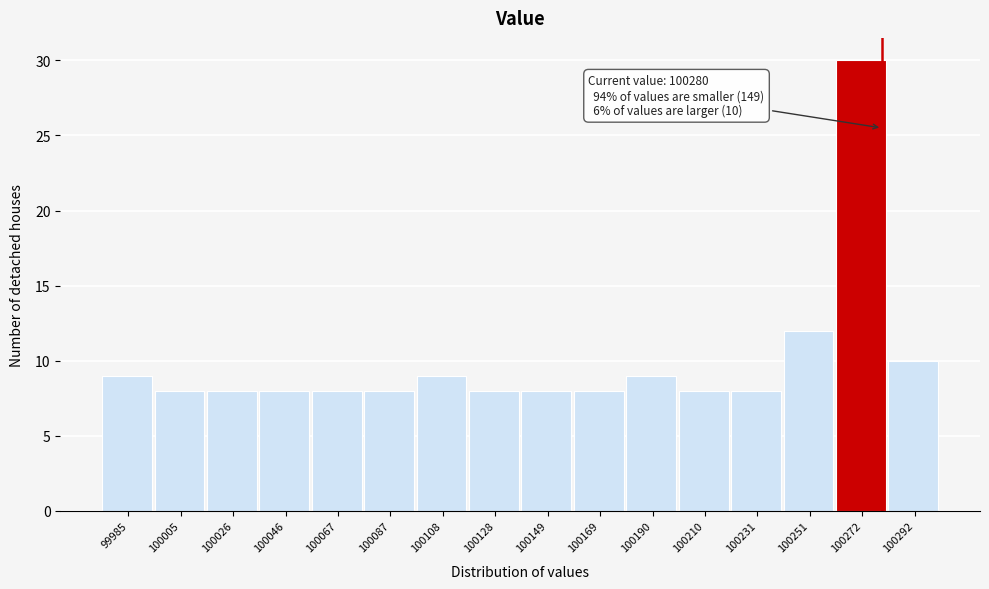

Which range on the x-axis has the tallest bar?

100262.0 to 100282.5